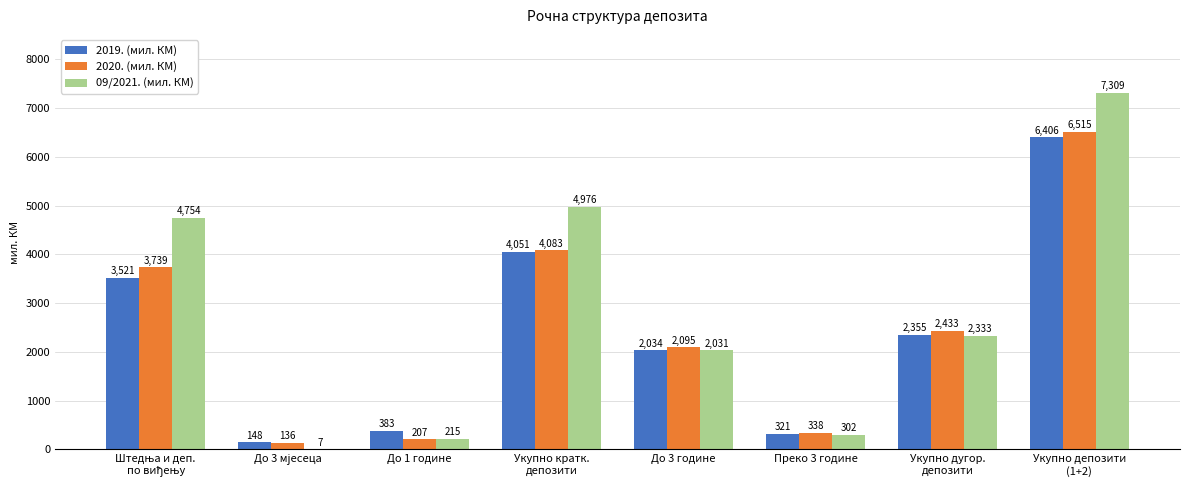

True or false: 09/2021. (мил. КМ) has a value of 214.8 at До 1 године.

True